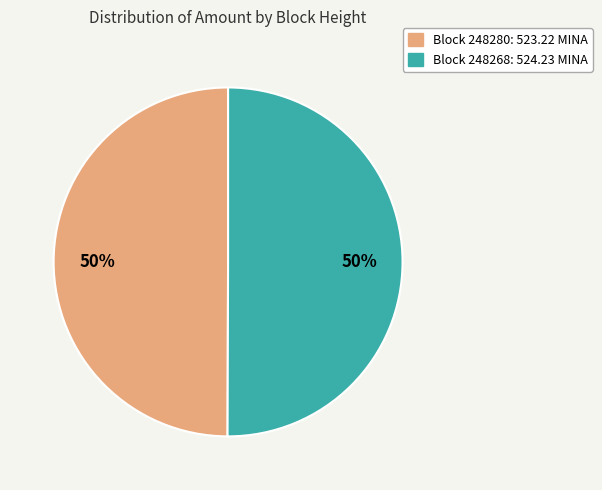

To the nearest percent, what is the average slice percentage?

50%